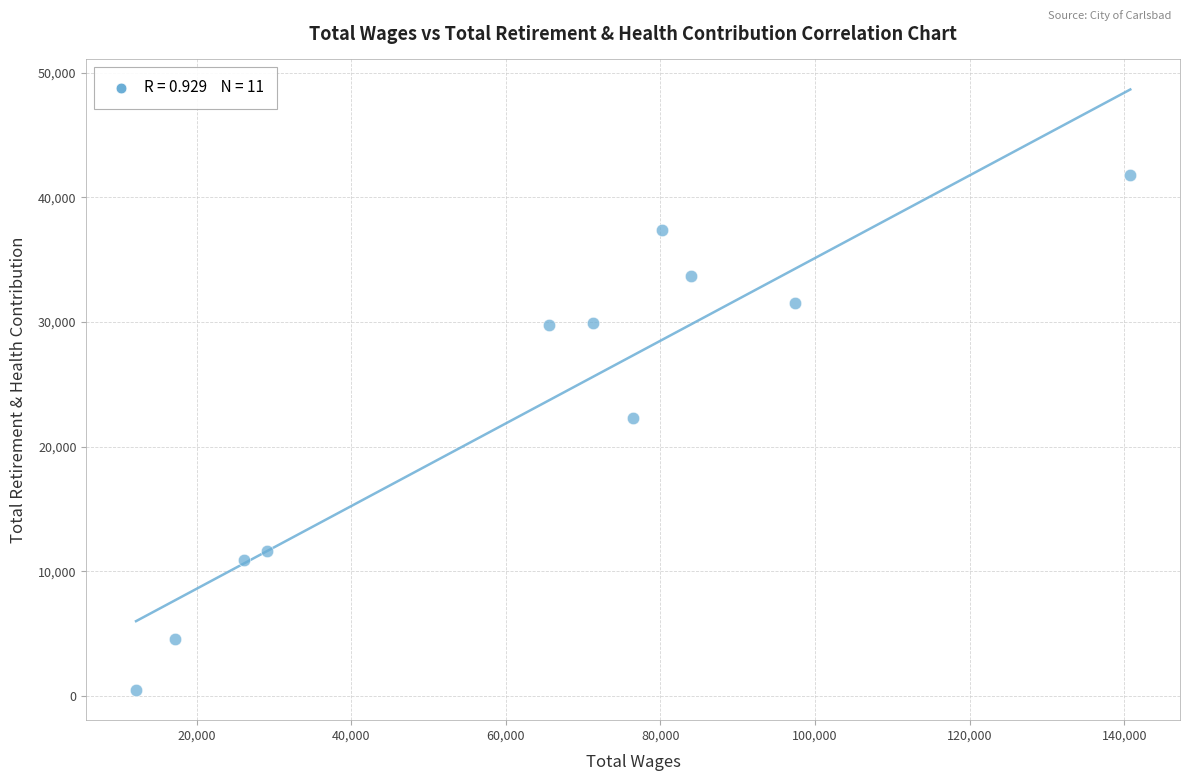

What is the average X value?

63656